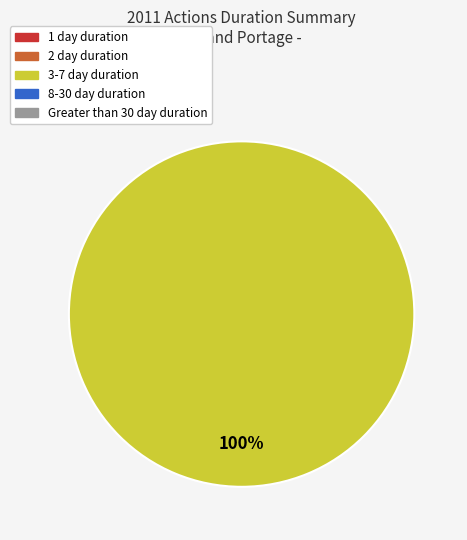

Is there any slice that represents more than half of the pie?

Yes